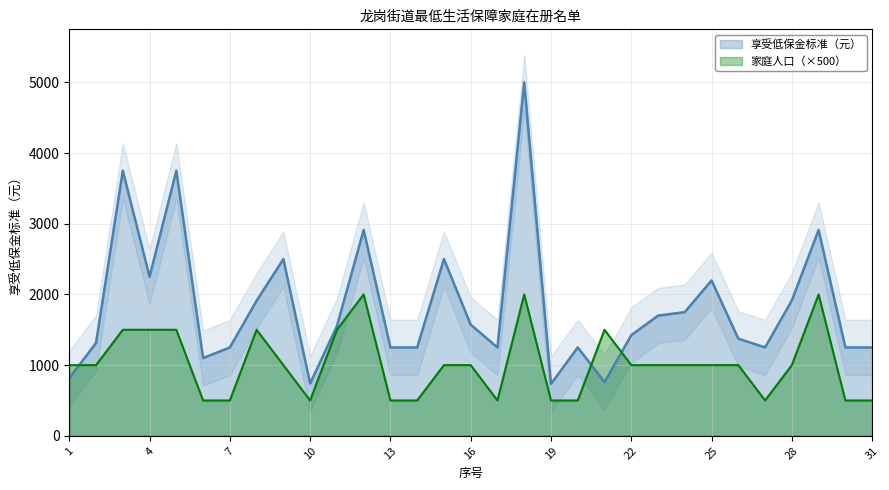

How many values in the 家庭人口 series are below 1000?

11